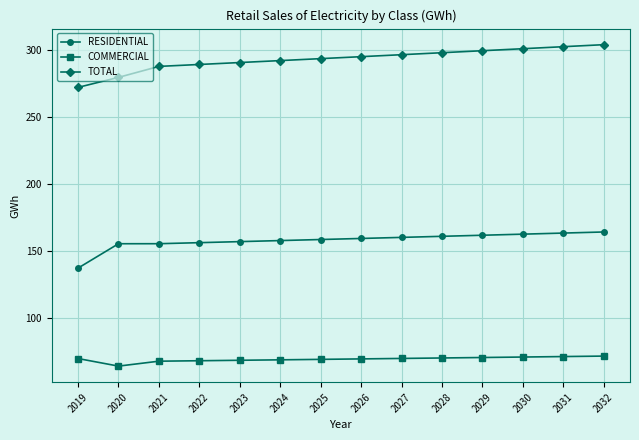

What is the spread (max minus min) of values at 2029?

229.2